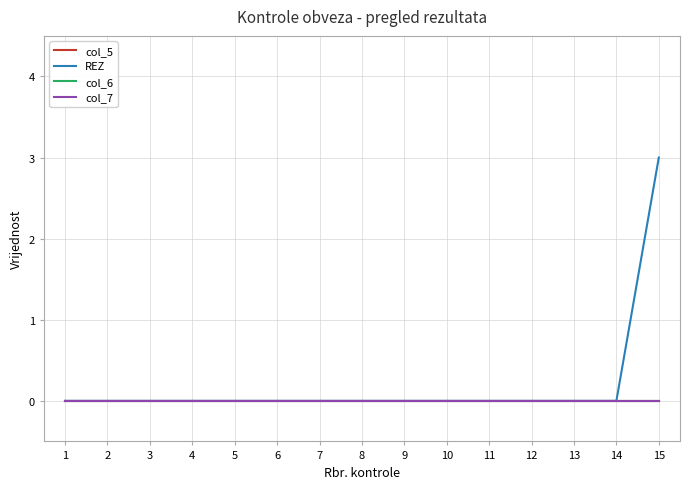

Which series has the widest spread of values?

REZ